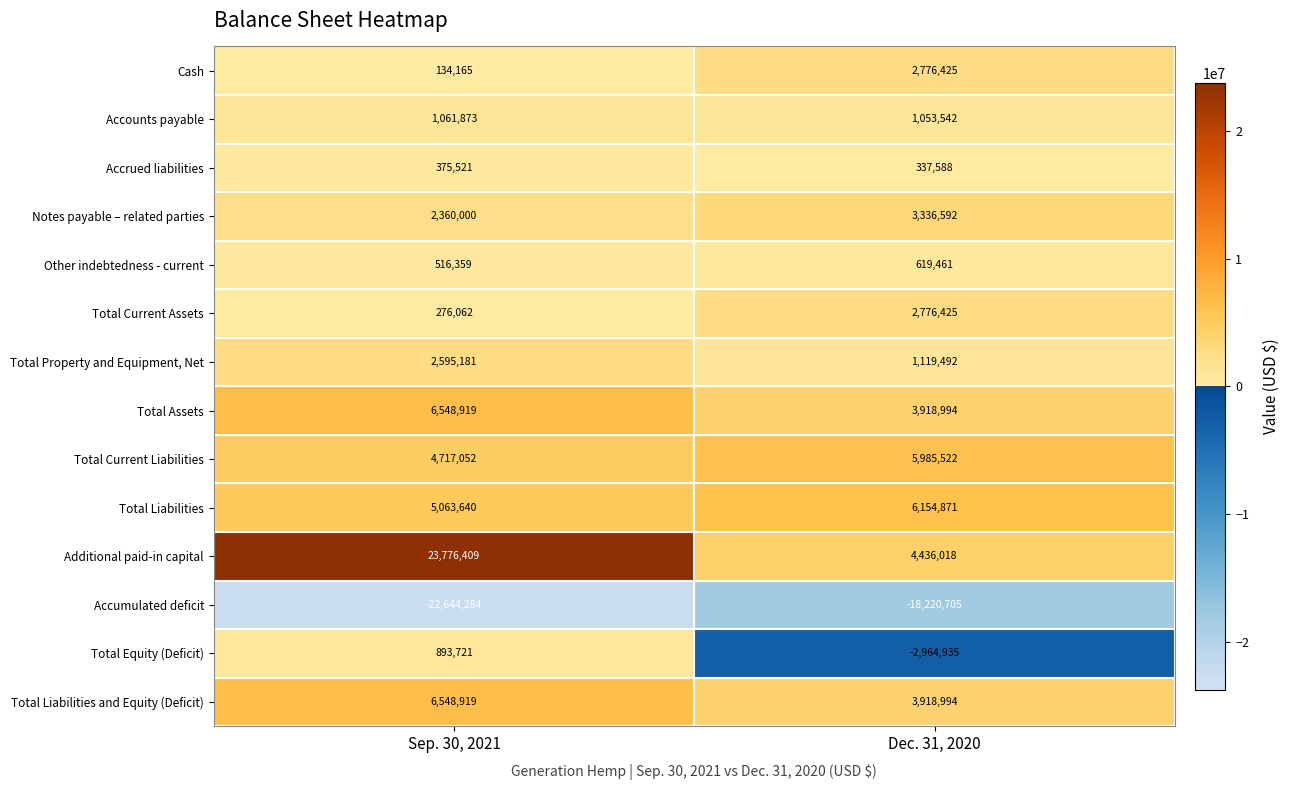

Reading right to left, extract all data points from this chart.

Cash: 2776425	134165
Accounts payable: 1053542	1061873
Accrued liabilities: 337588	375521
Notes payable – related parties: 3336592	2360000
Other indebtedness - current: 619461	516359
Total Current Assets: 2776425	276062
Total Property and Equipment, Net: 1119492	2595181
Total Assets: 3918994	6548919
Total Current Liabilities: 5985522	4717052
Total Liabilities: 6154871	5063640
Additional paid-in capital: 4436018	23776409
Accumulated deficit: -18220705	-22644284
Total Equity (Deficit): -2964935	893721
Total Liabilities and Equity (Deficit): 3918994	6548919